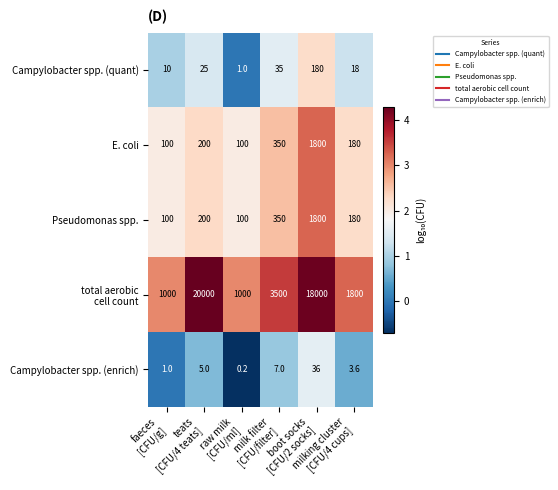

At which category does the chart reach its peak across all series?

teats
[CFU/4 teats]